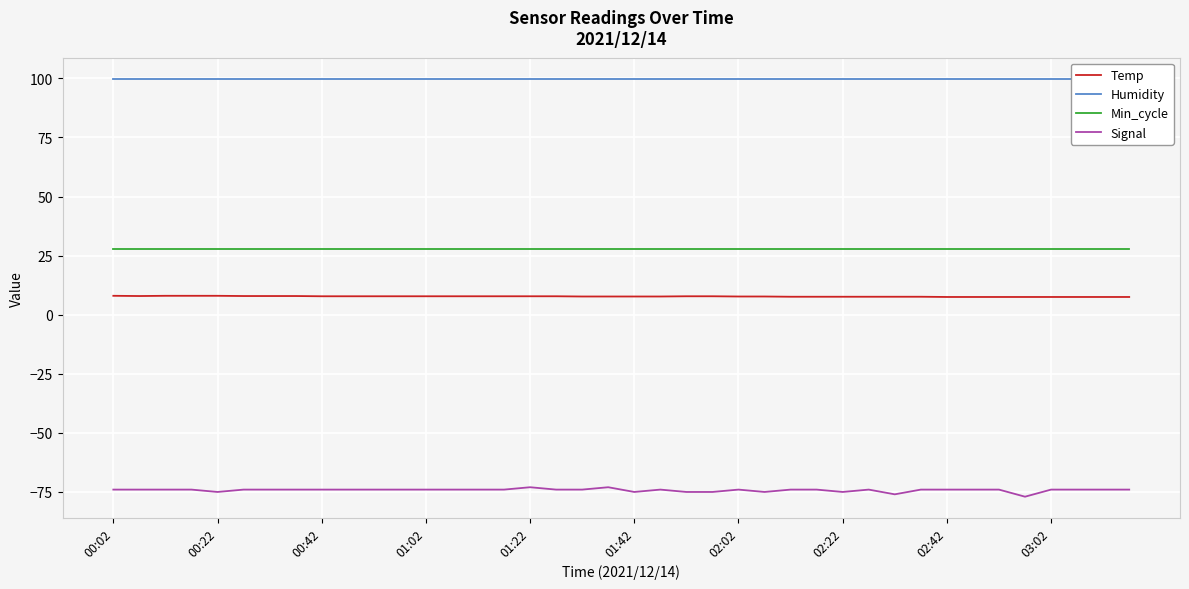

What is the highest value of the Temp series?

8.0